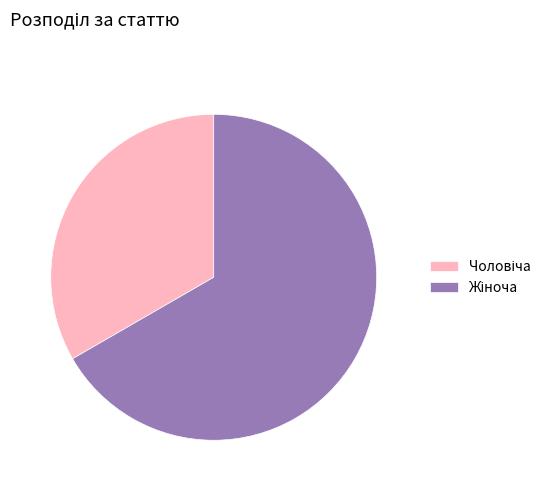

Does any single category account for the majority?

Yes